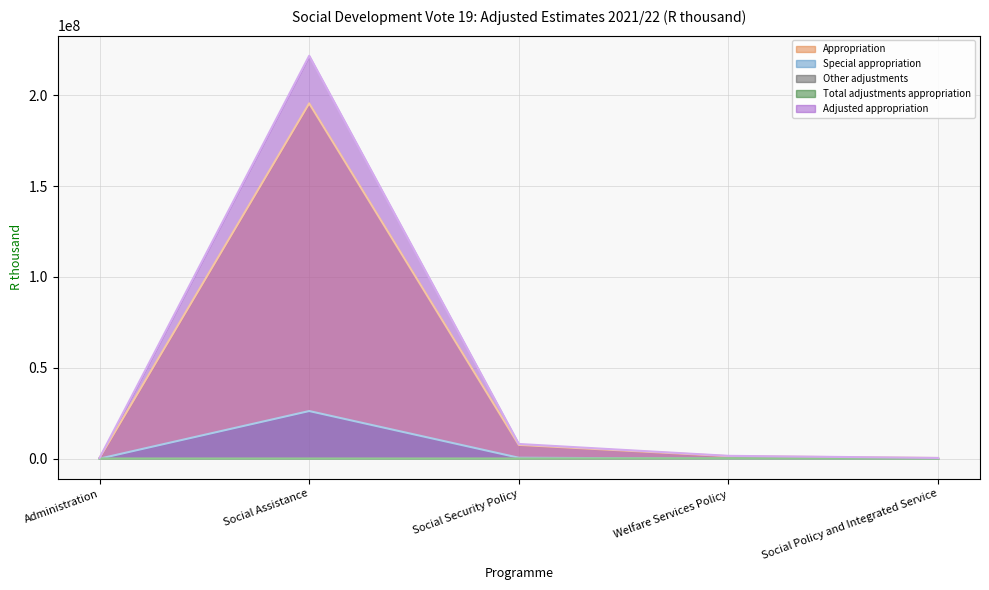

Rank the series at Social Security Policy from highest to lowest value.

Adjusted appropriation line, Appropriation line, Special appropriation line, Other adjustments line, Total adjustments appropriation line